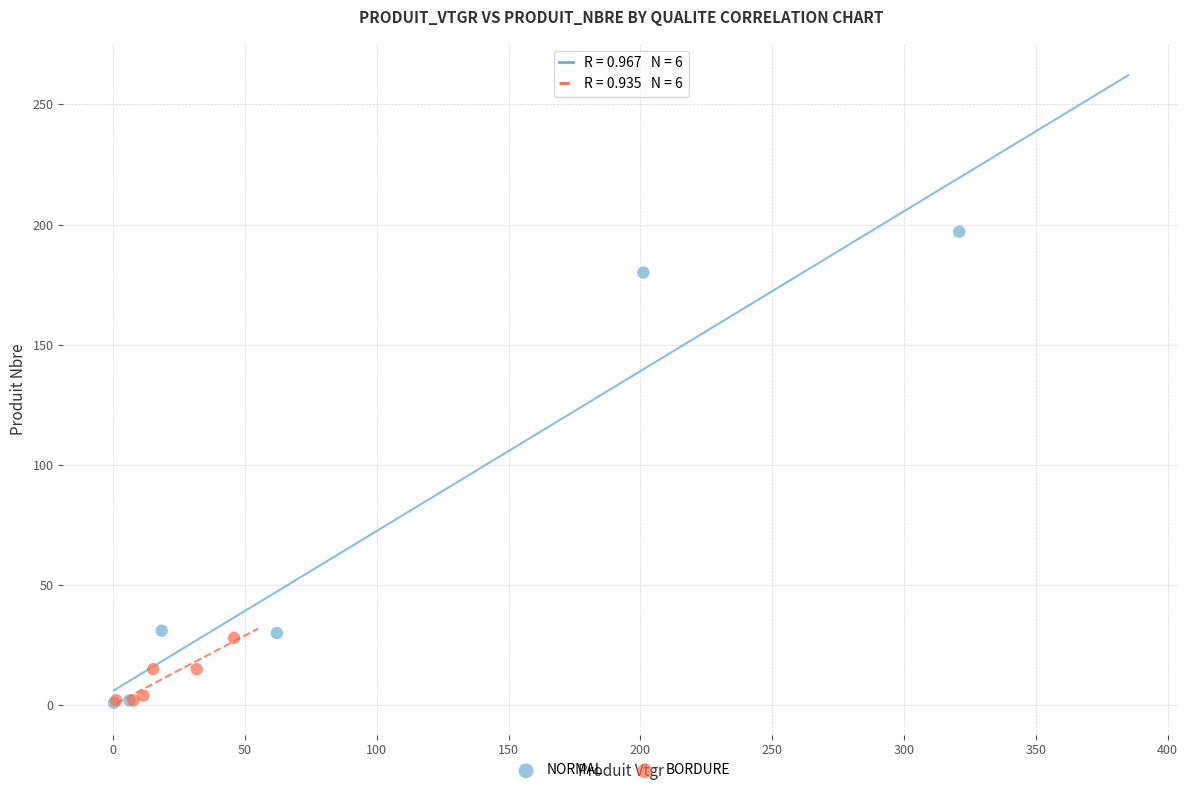

What are all the series names shown in the legend?

NORMAL, BORDURE